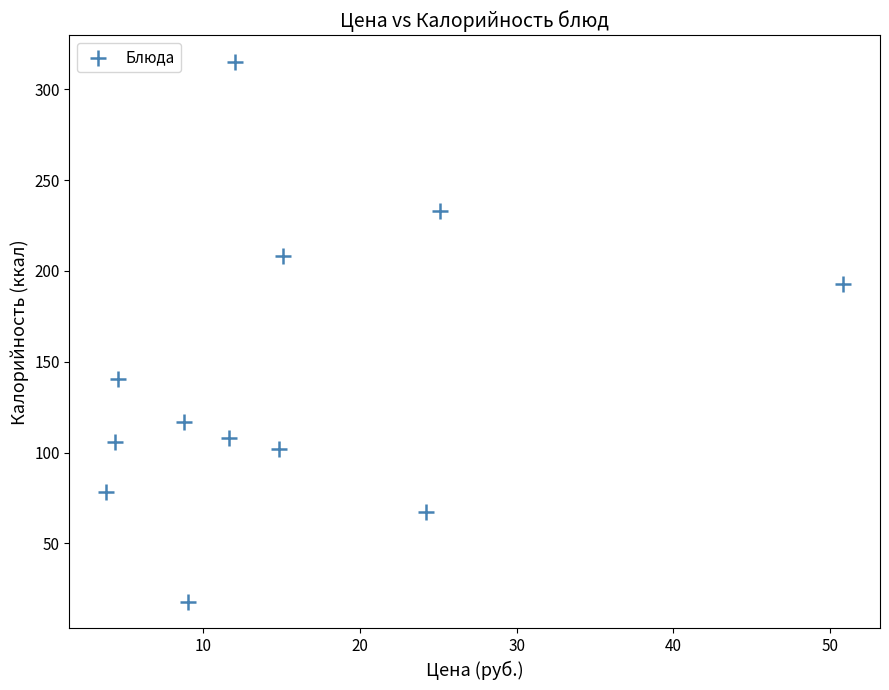

What is the range of X values (max minus min)?

47.1